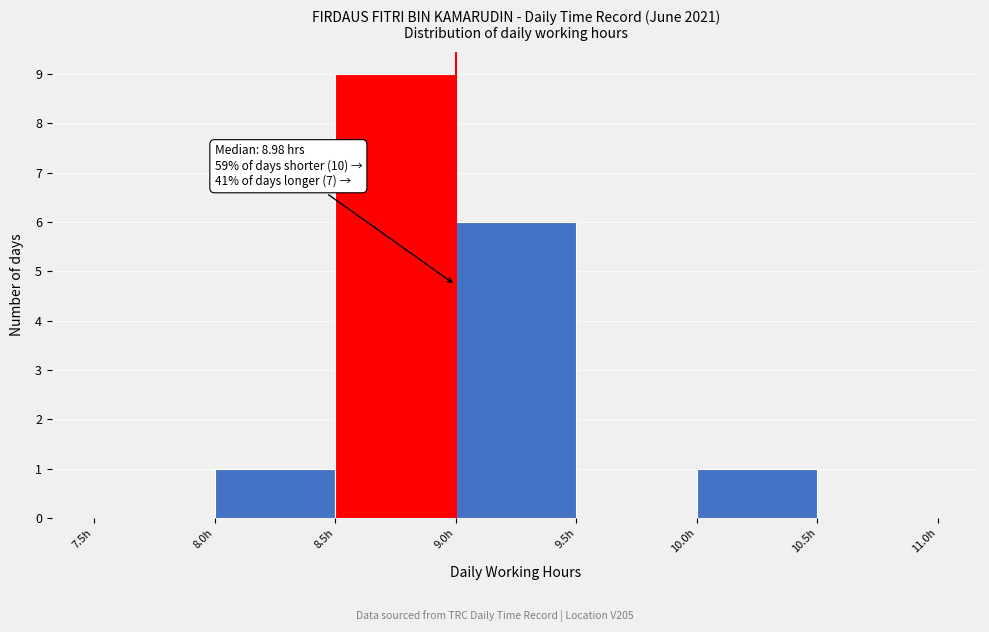

Over which range of the x-axis is the bar tallest?

8.5 to 9.0